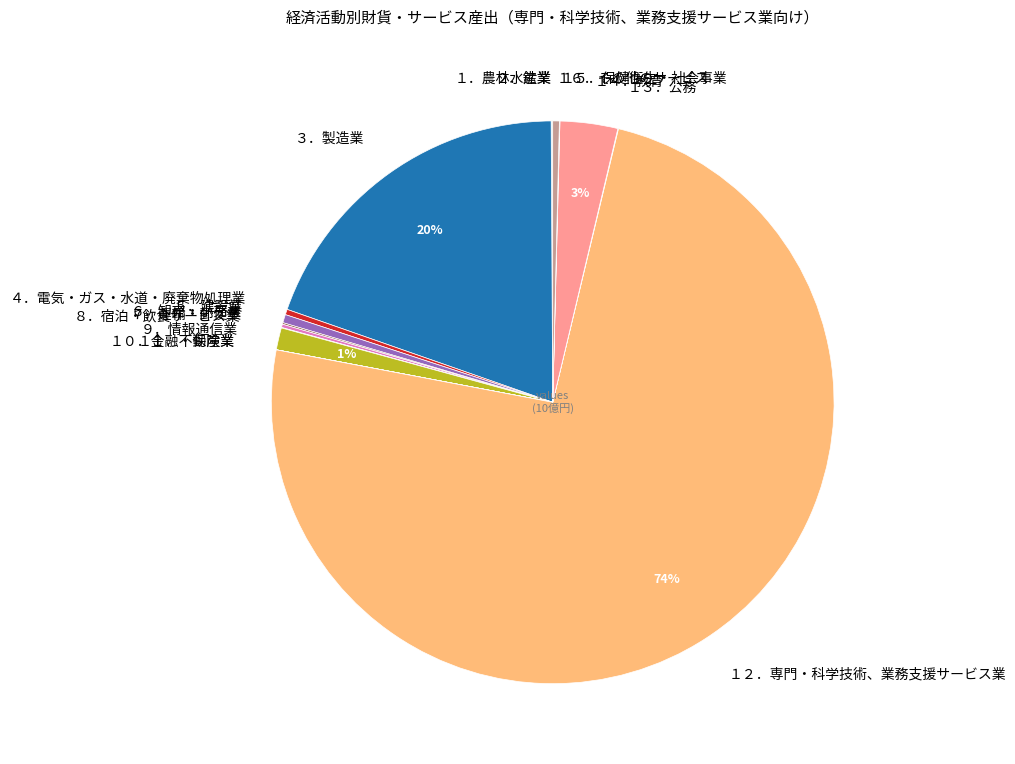

To the nearest percent, what percentage of the pie is １４．教育?

3%